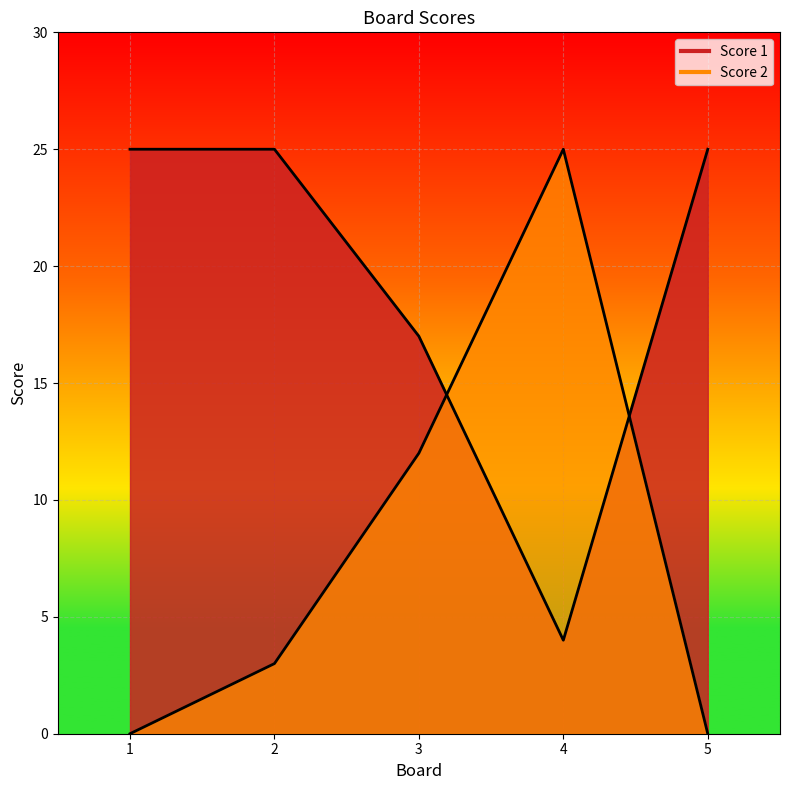

How many intersections are there between Score 2 and Score 1?

2